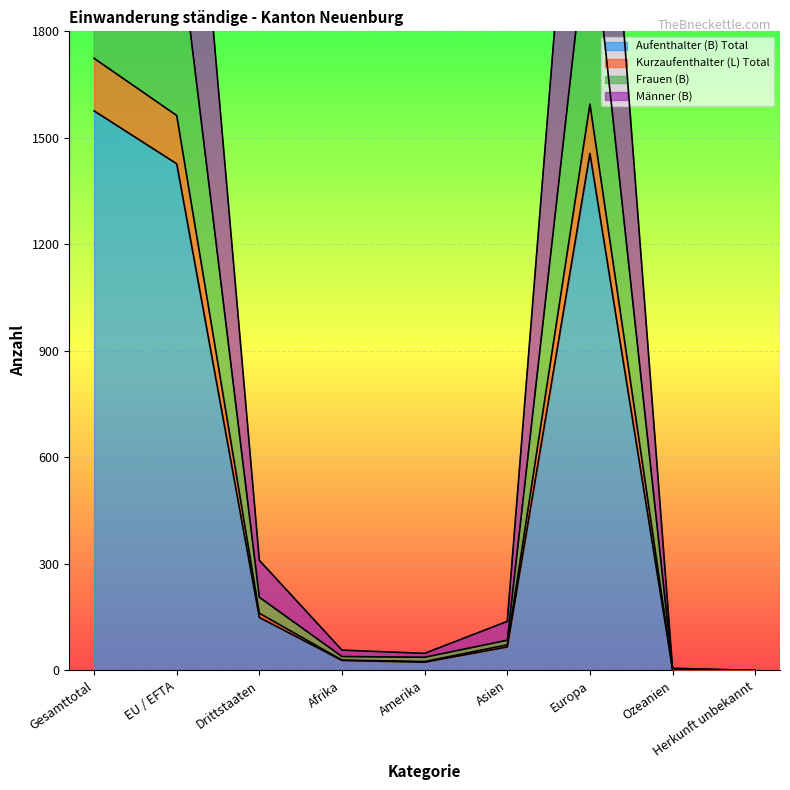

Reading left to right, transcribe all the data shown in this chart.

Aufenthalter (B) Total: 1576	1427	149	28	23	66	1456	3	0
Kurzaufenthalter (L) Total: 2319	2113	206	39	37	85	2154	4	0
Frauen (B): 1724	1563	161	29	25	72	1595	3	0
Männer (B): 3300	2990	310	57	48	138	3051	6	0